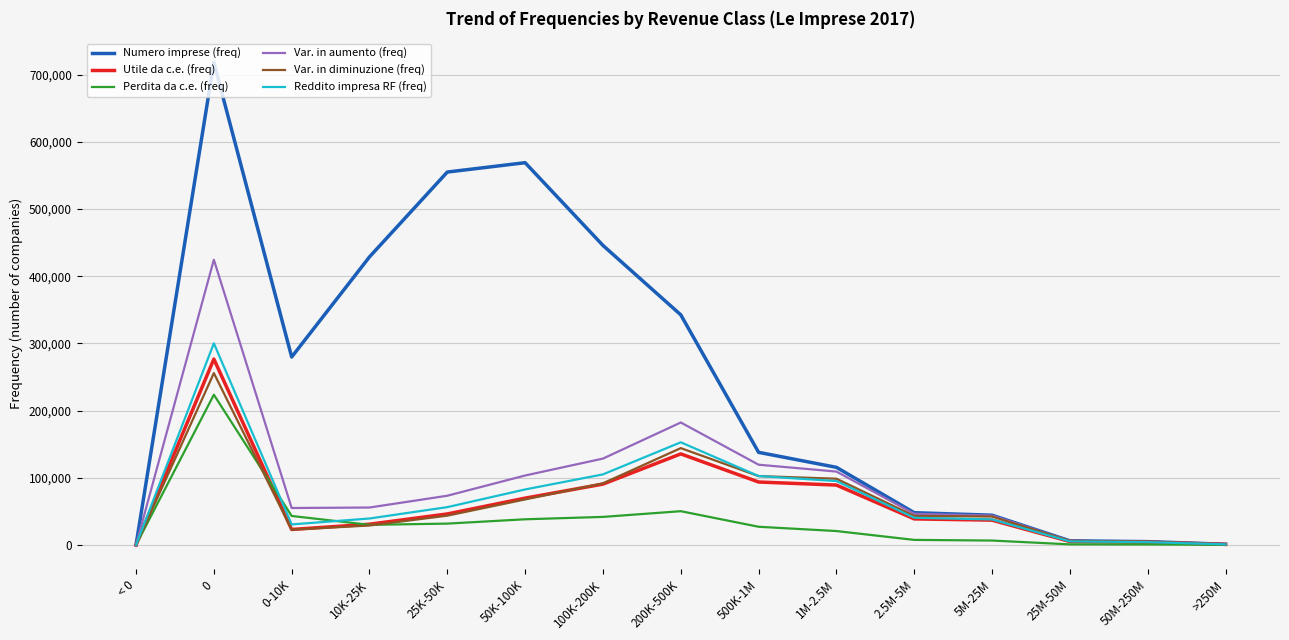

Is it true that Perdita da c.e. (freq) equals 82 at < 0?

True